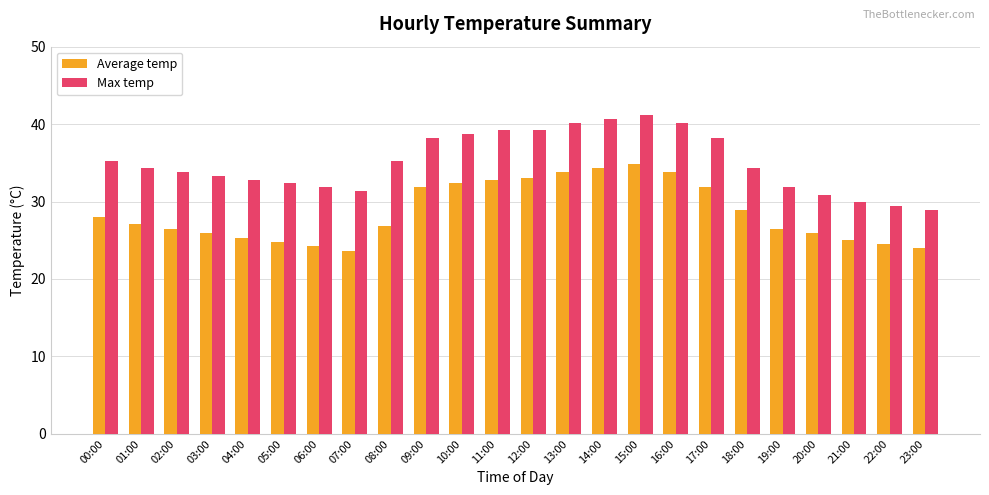

The Max temp series shows 40.7 at 14:00. True or false?

True